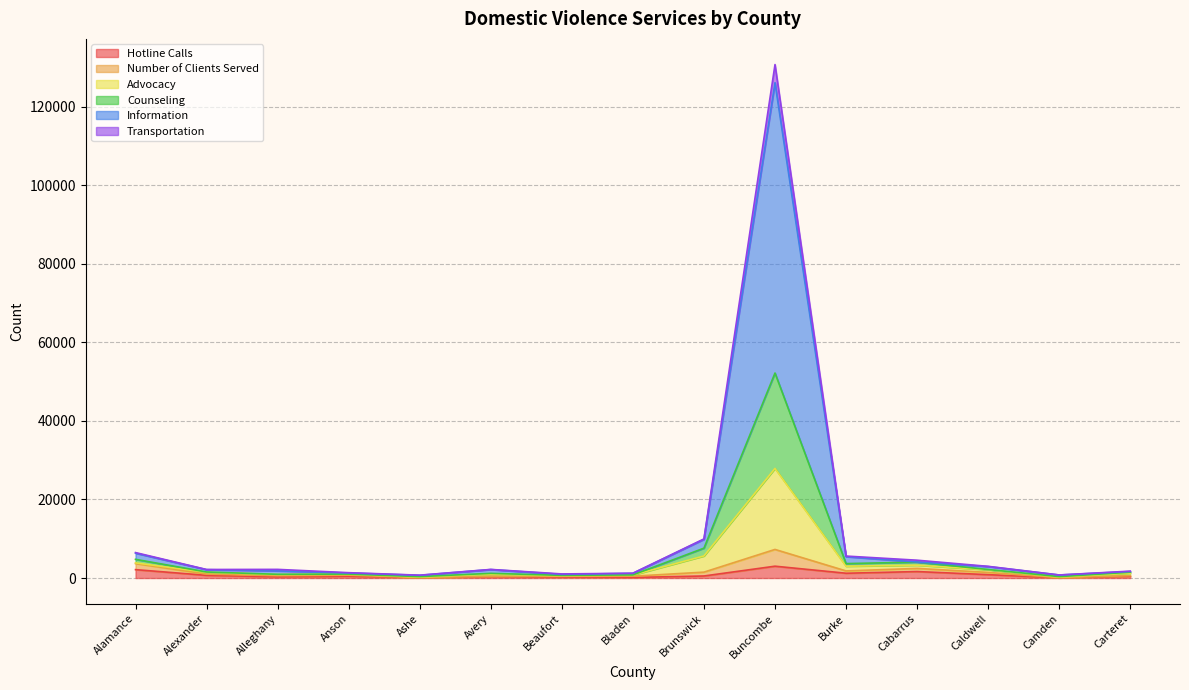

At which category is the sum across all series the highest?

Buncombe